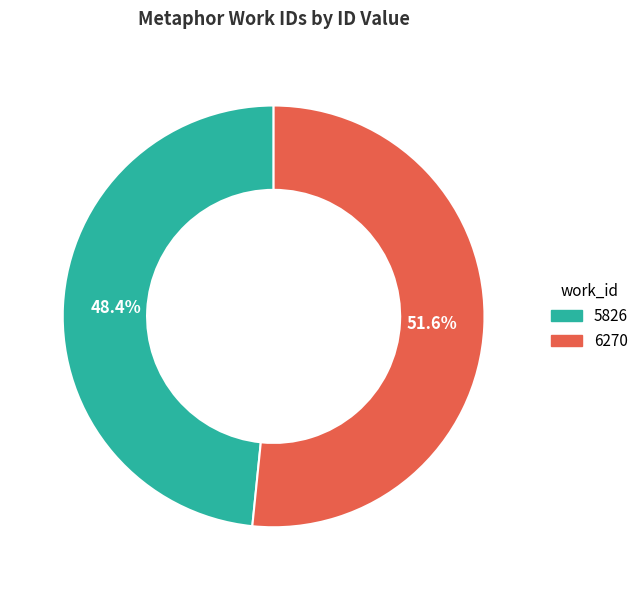

Is there a majority slice in this chart?

Yes